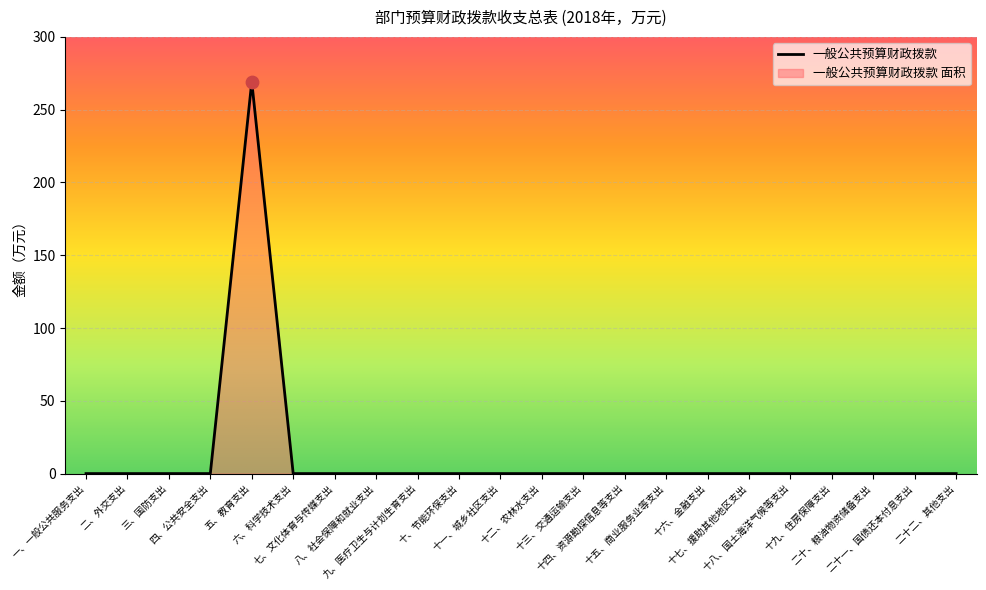

Which has a higher value, 十三、交通运输支出 or 五、教育支出?

五、教育支出